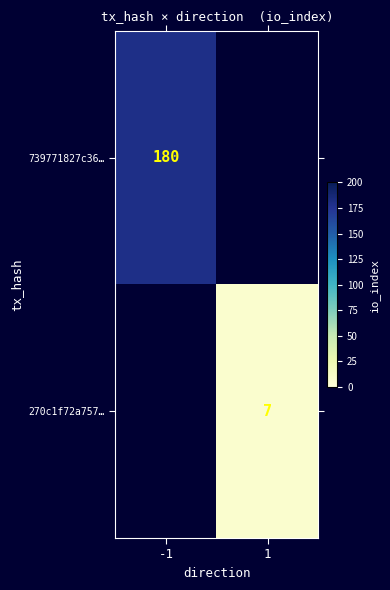

Is the value of 270c1f72a757… at 1 greater than the value of 739771827c36… at -1?

No